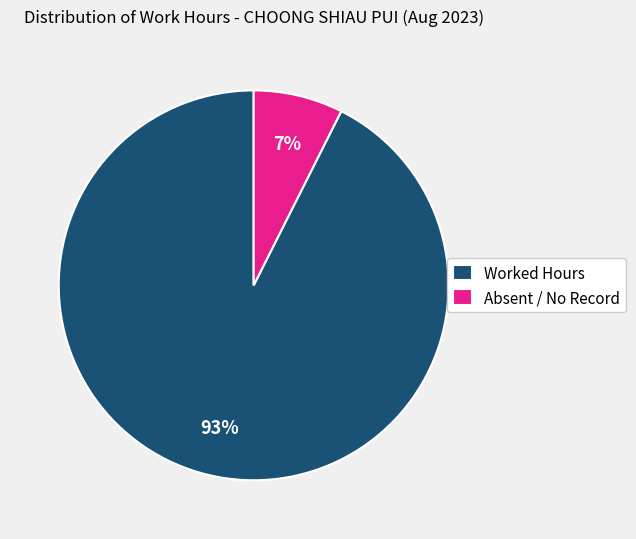

Is the sum of Absent / No Record and Worked Hours greater than half?

Yes